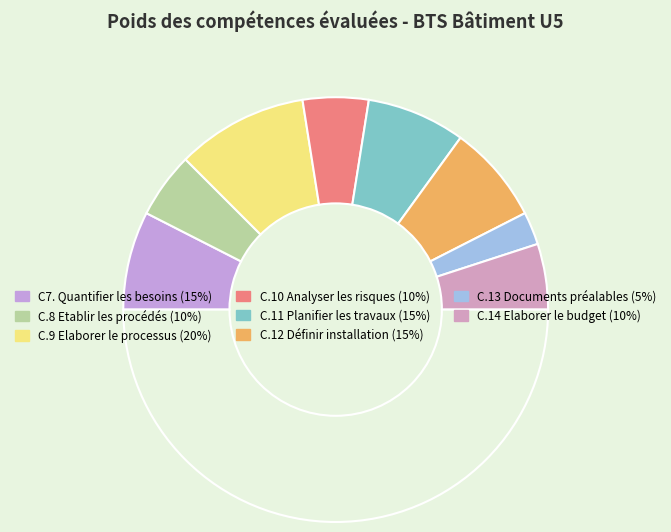

How many slices are in this pie chart?

9